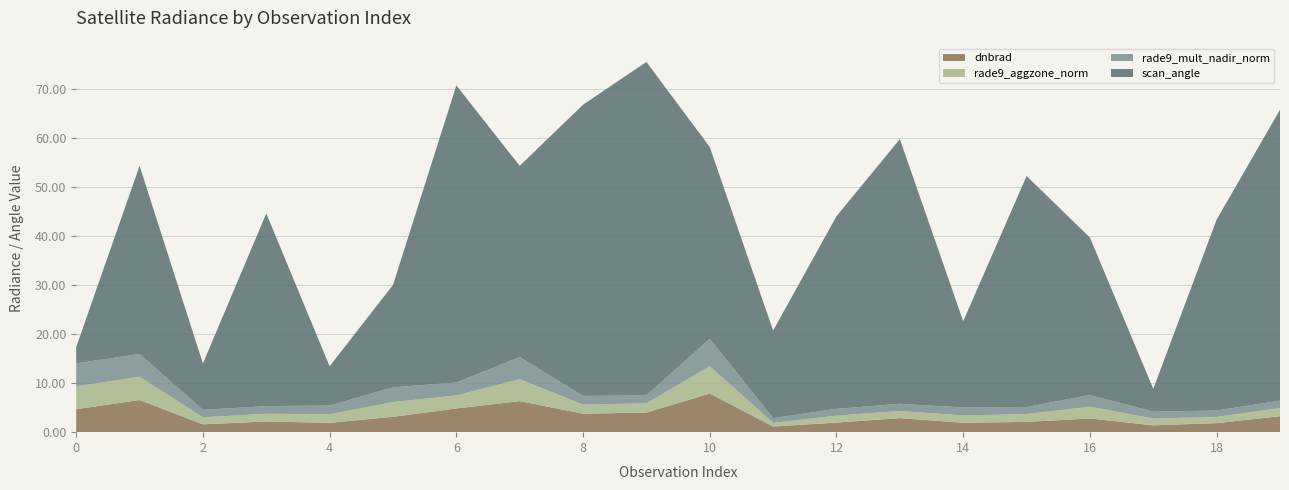

Reading right to left, transcribe all the data shown in this chart.

dnbrad: 3.2	1.8	1.4	2.8	2.1	1.9	2.9	1.9	1.1	7.9	4.0	3.8	6.3	4.8	3.1	1.9	2.2	1.6	6.5	4.7
rade9_aggzone_norm: 1.6	1.3	1.4	2.4	1.6	1.5	1.5	1.4	0.8	5.6	1.9	1.9	4.5	2.7	3.0	1.7	1.6	1.4	4.7	4.7
rade9_mult_nadir_norm: 1.5	1.3	1.4	2.4	1.4	1.6	1.5	1.4	1.0	5.6	1.6	1.8	4.5	2.6	3.0	1.8	1.6	1.5	4.7	4.7
scan_angle: 59.3	38.9	4.7	32.1	47.1	17.6	53.9	39.2	17.8	39.1	68.0	59.3	39.0	60.5	20.9	8.0	39.3	9.4	38.3	3.3